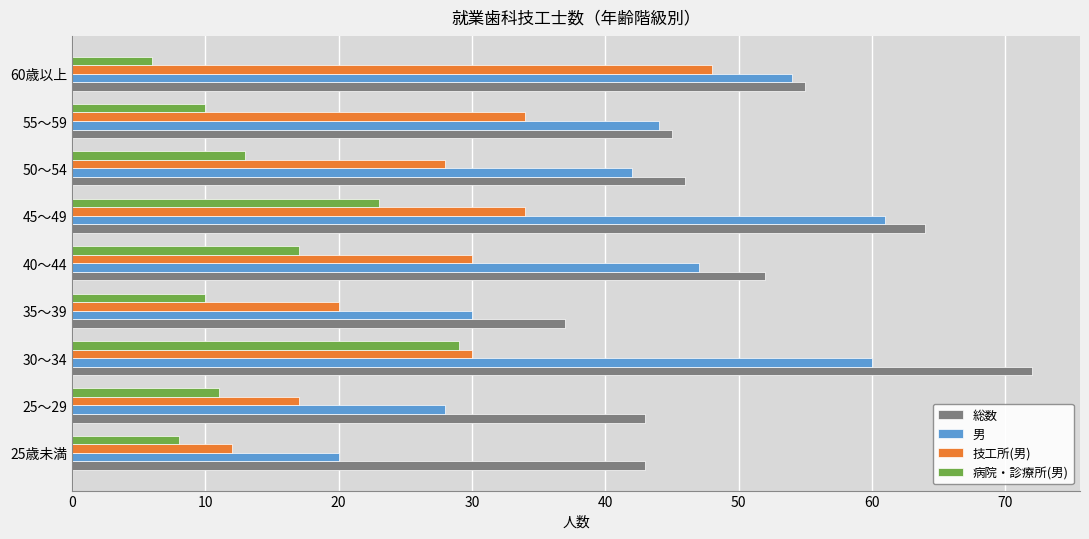

At which label is 総数 closest to 54?

60歳以上